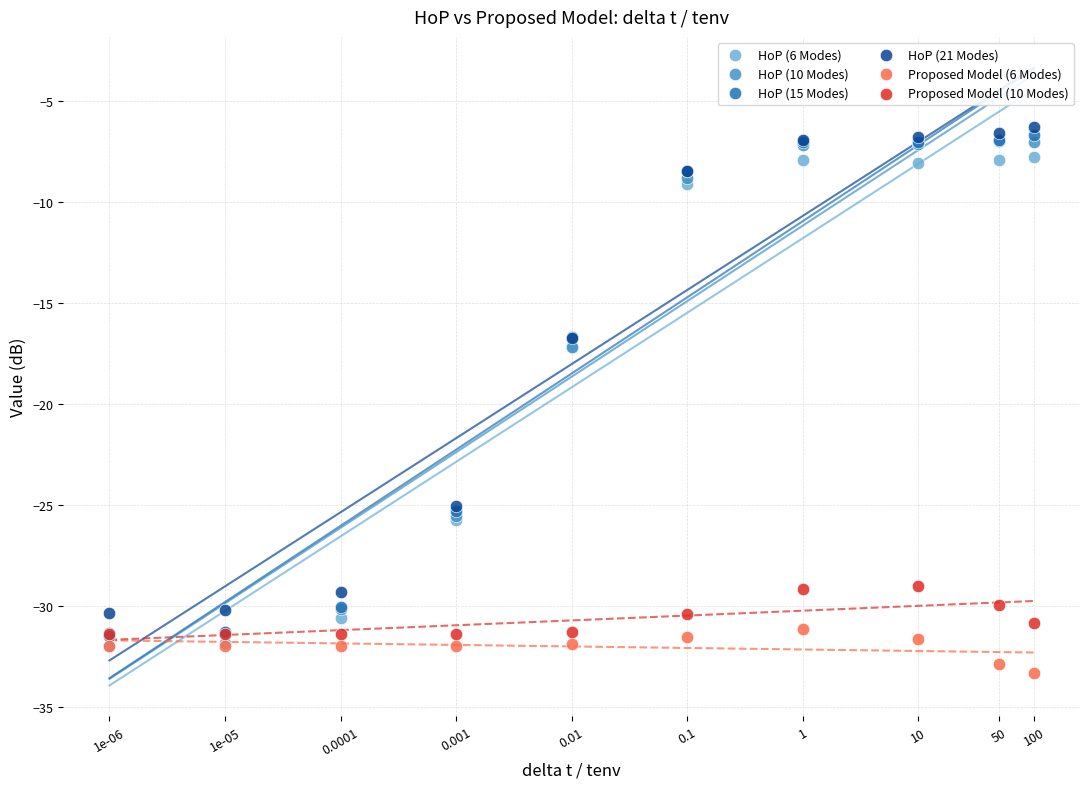

What are all the series names shown in the legend?

HoP (6 Modes), HoP (10 Modes), HoP (15 Modes), HoP (21 Modes), Proposed Model (6 Modes), Proposed Model (10 Modes)